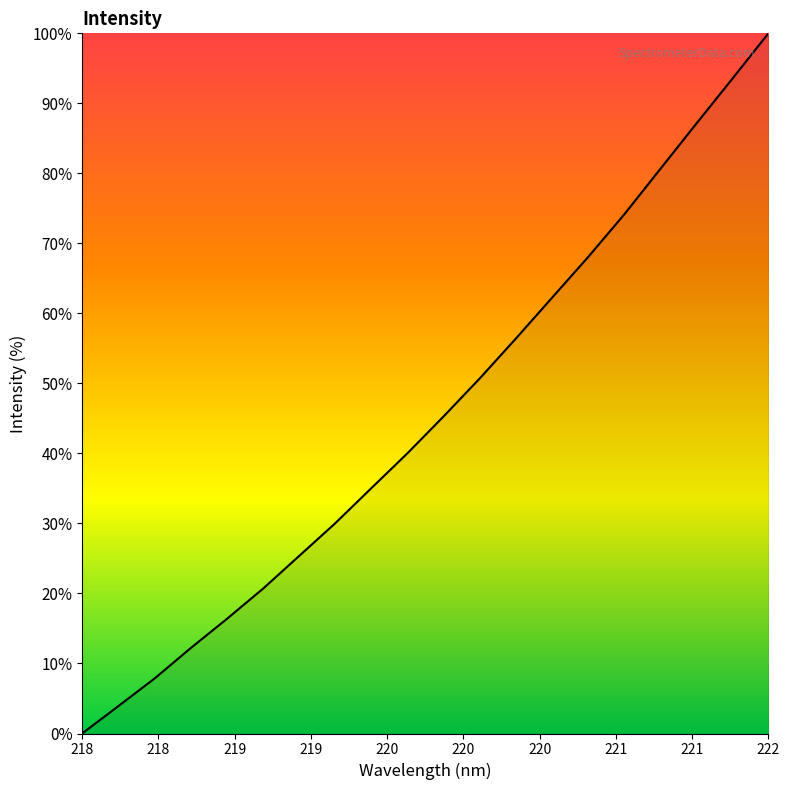

What is the greatest value displayed?

100.0